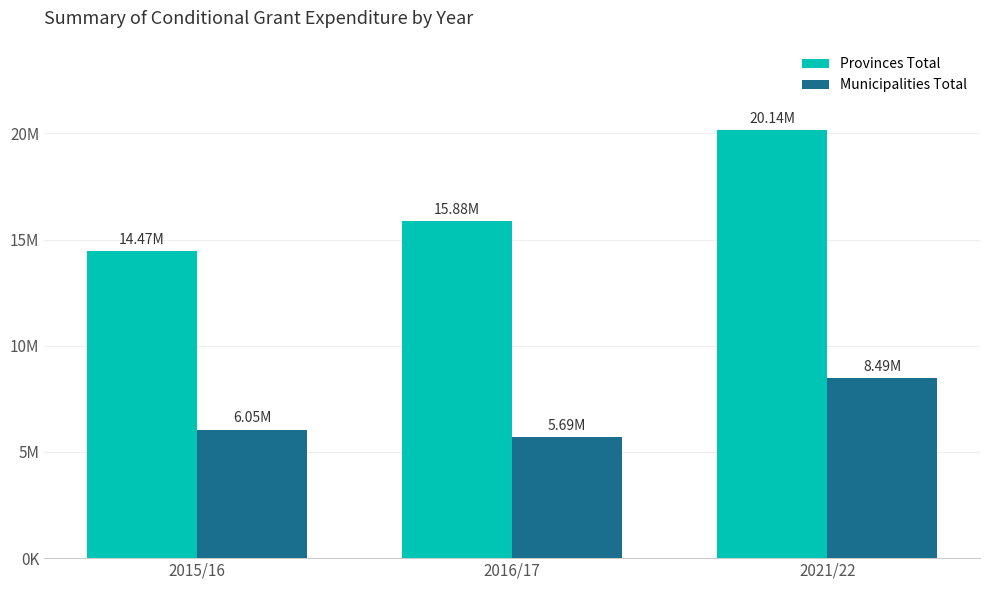

Which label corresponds to the smallest value in the chart?

2016/17